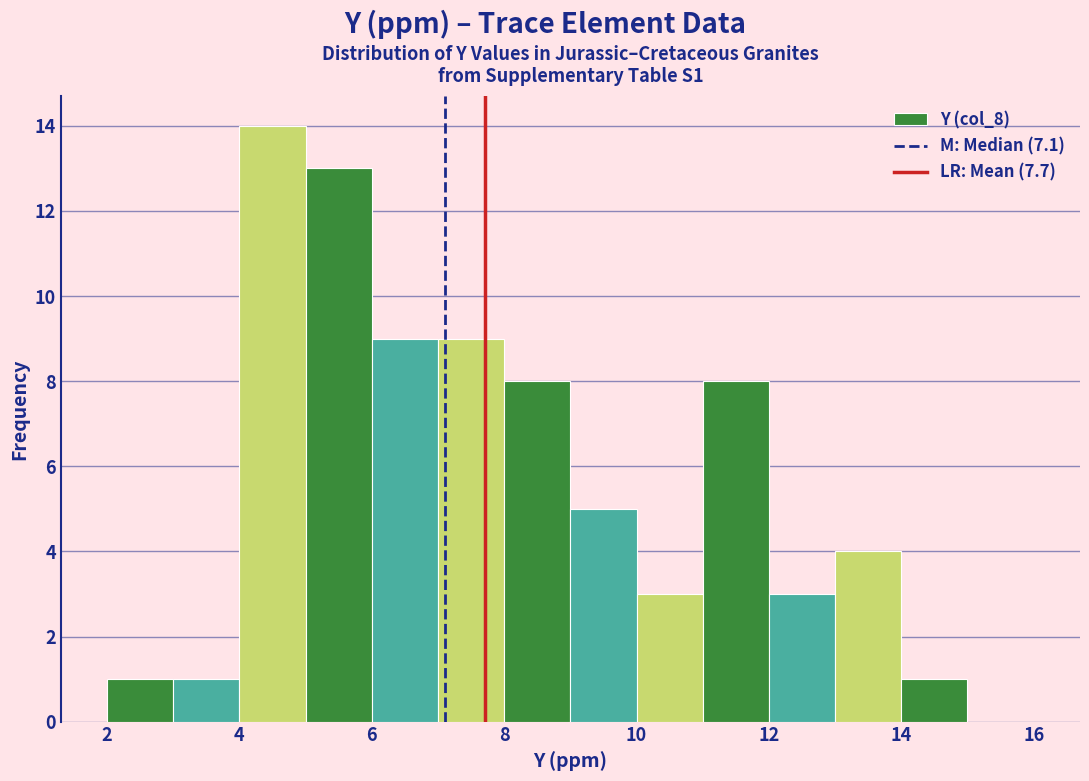

Over which range of the x-axis is the bar tallest?

4 to 5